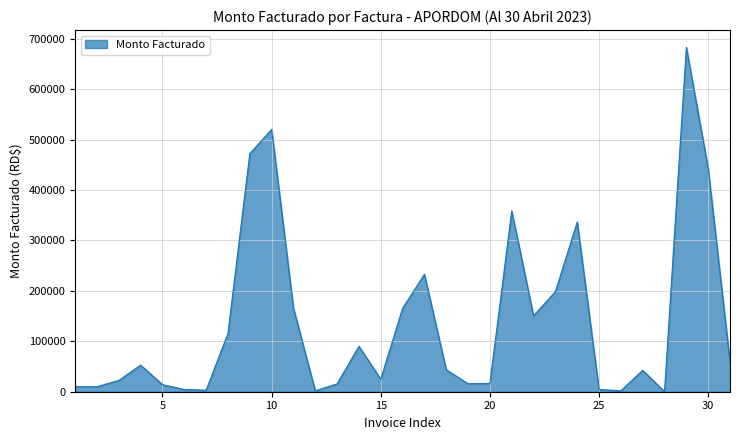

What is the greatest value displayed?

683121.1